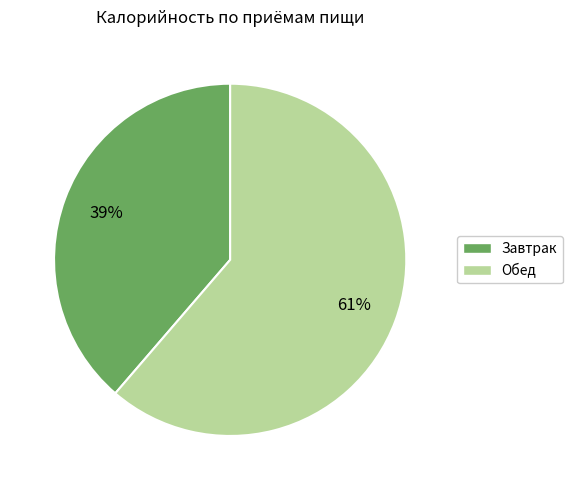

True or false: Завтрак accounts for 39% of the total.

True